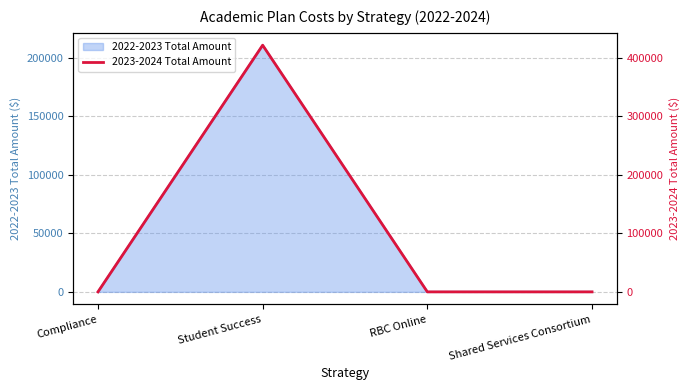

How many categories are shown in the chart?

4